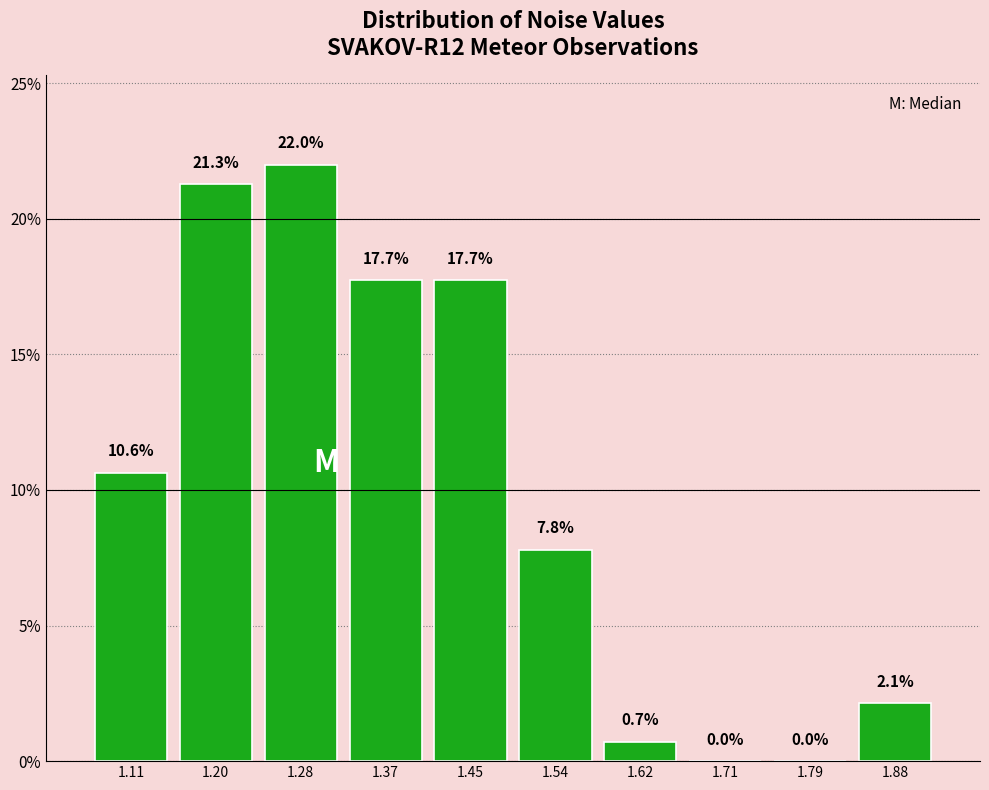

Reading left to right, list every bar in this chart as the range it spans on the x-axis followed by its height. The bar edges are not printed on the chart, so give them approximately, as read against the axis.

1.07 to 1.15: 10.6
1.15 to 1.24: 21.3
1.24 to 1.32: 22.0
1.32 to 1.41: 17.7
1.41 to 1.49: 17.7
1.49 to 1.58: 7.8
1.58 to 1.66: 0.7
1.66 to 1.75: 0.0
1.75 to 1.83: 0.0
1.83 to 1.92: 2.1